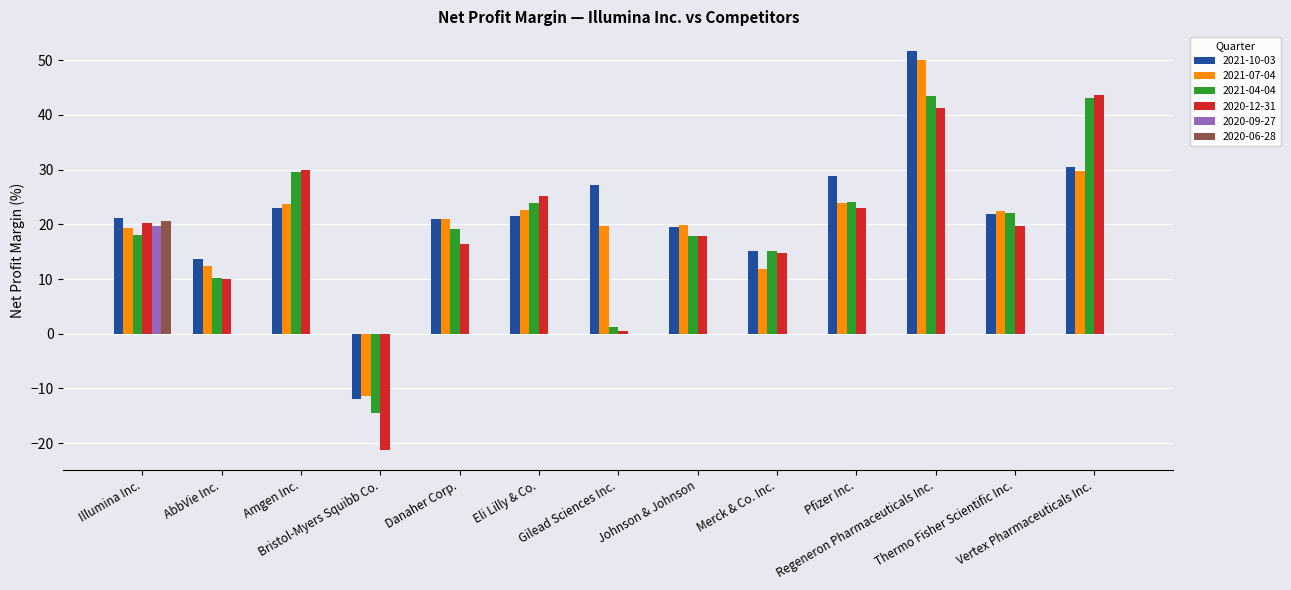

Are the bars grouped side by side (vs. stacked)?

Yes